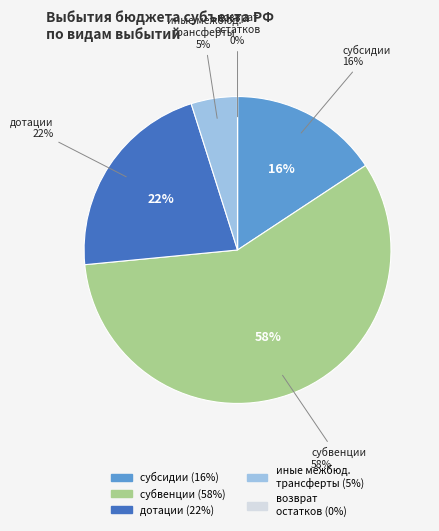

Count the number of slices in the pie.

5